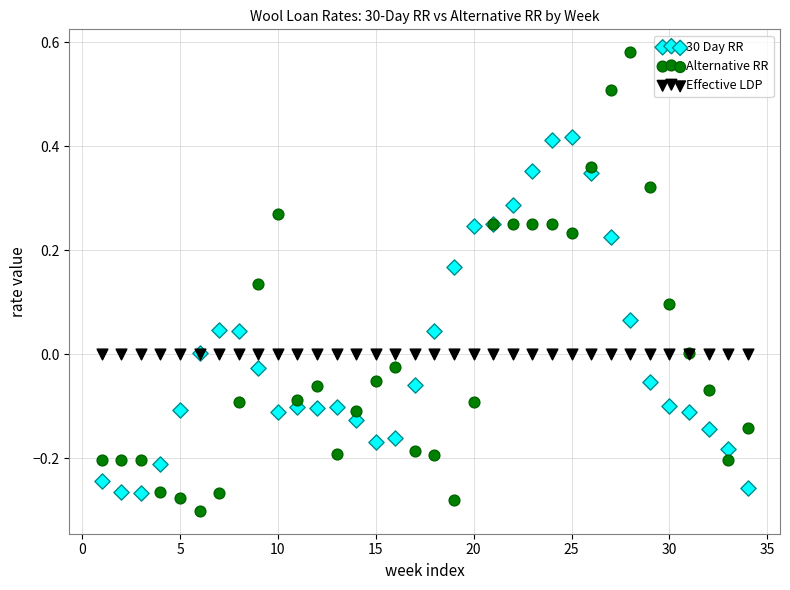

Which series contains the highest Y value?

Alternative RR